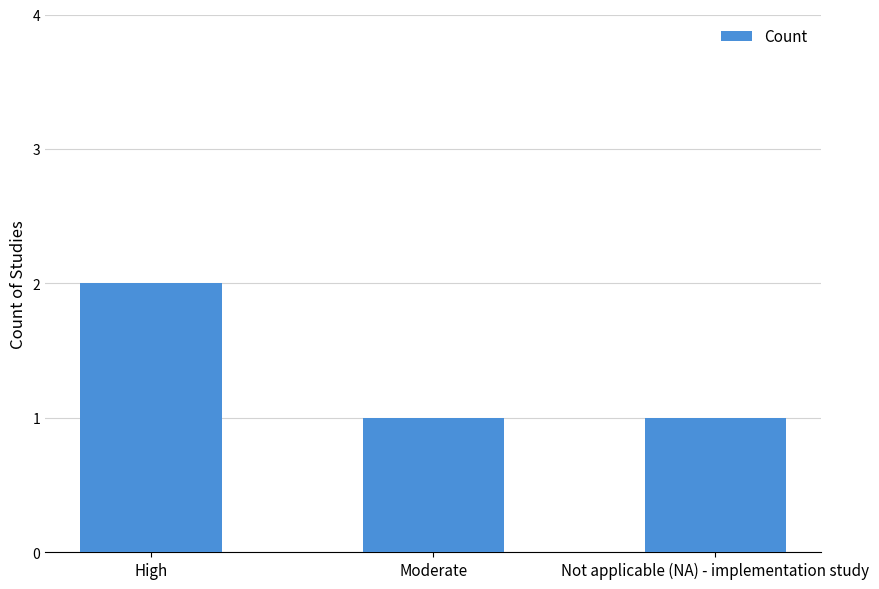

What is the label of the 3rd bar from the left?

Not applicable (NA) - implementation study